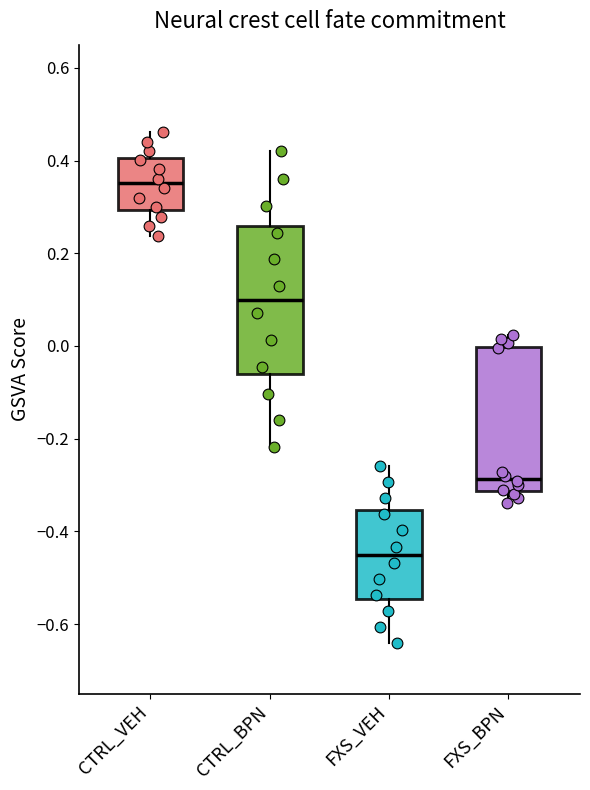

Reading left to right, transcribe this box plot: for each box, give where its median line is, the range the box spans, and where its two whiskers end, as read against the y-axis. The values are not printed on the chart, so give them approximately, as read against the axis.

CTRL_VEH: median 0.36, box 0.30 to 0.40, whiskers 0.24 to 0.46
CTRL_BPN: median 0.10, box -0.06 to 0.26, whiskers -0.22 to 0.42
FXS_VEH: median -0.46, box -0.54 to -0.36, whiskers -0.64 to -0.26
FXS_BPN: median -0.28, box -0.32 to 0.00, whiskers -0.34 to 0.02